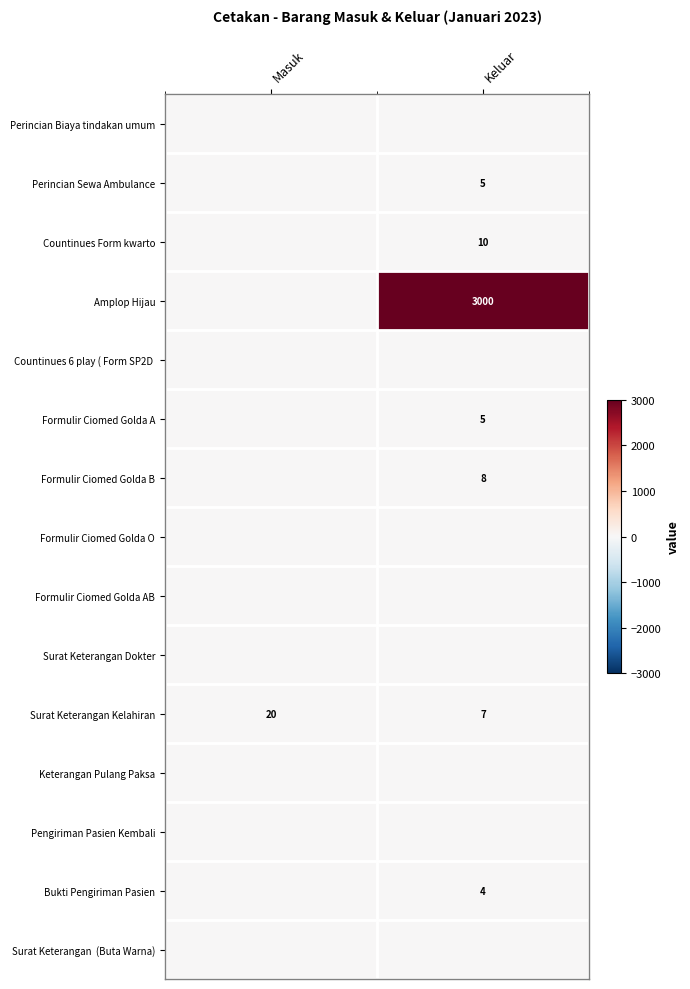

The Formulir Ciomed Golda A series shows 5 at Keluar. True or false?

True